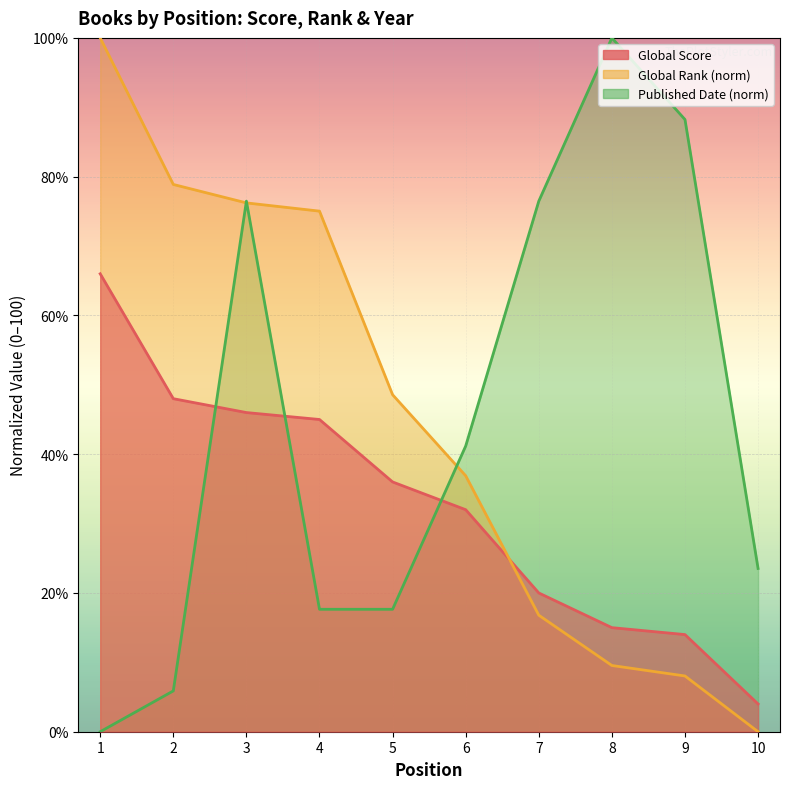

Between 6 and 9, which is larger?

6